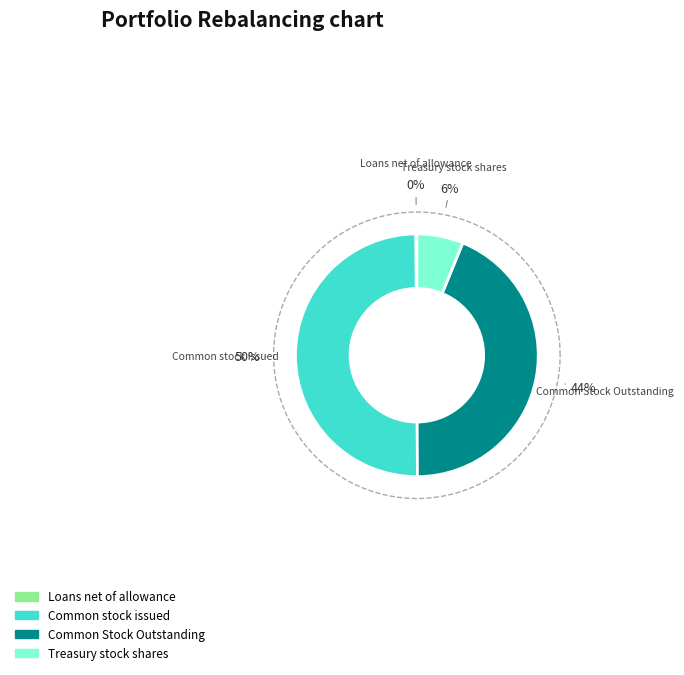

To the nearest percent, what percentage of the pie is Common stock issued?

50%